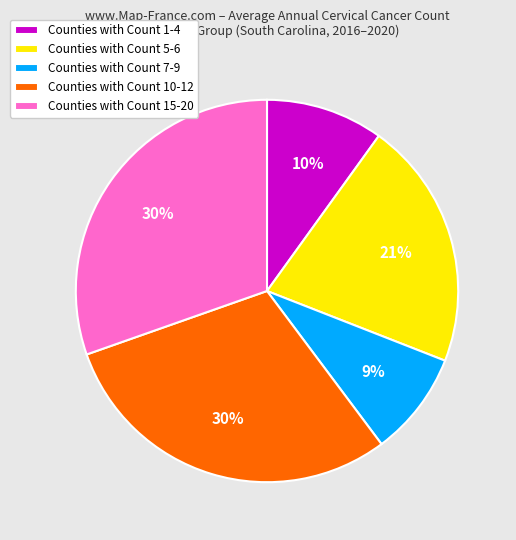

Combined, do Counties with Count 5-6 and Counties with Count 15-20 account for over 50%?

Yes